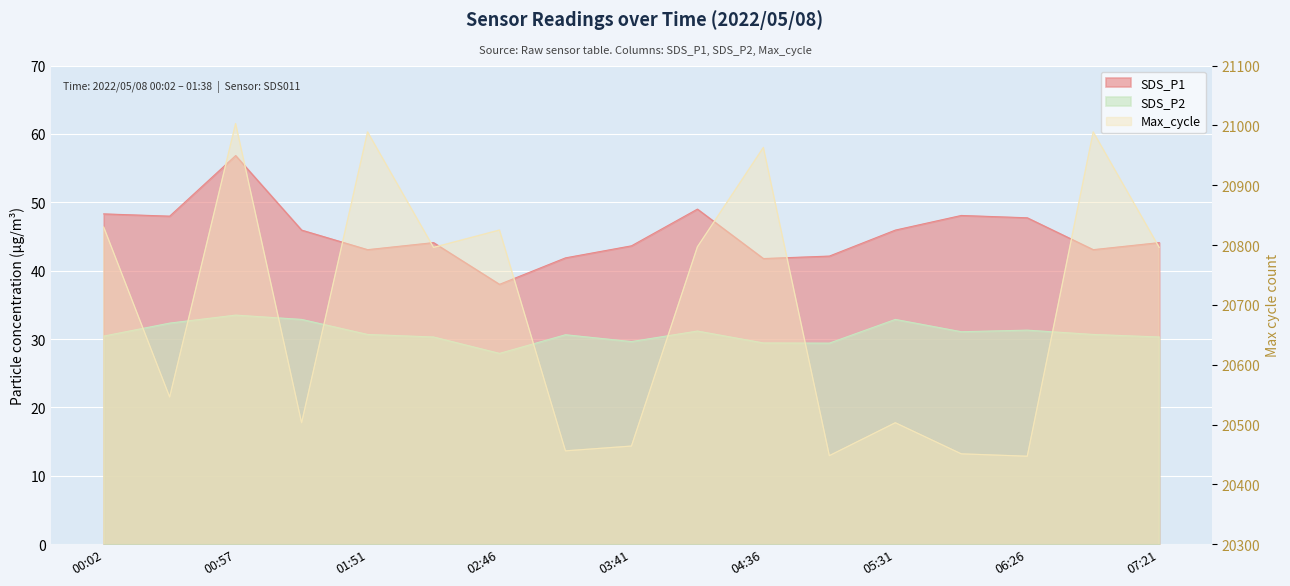

At 05:59, list the series in order from largest to smallest.

Max_cycle, SDS_P1, SDS_P2